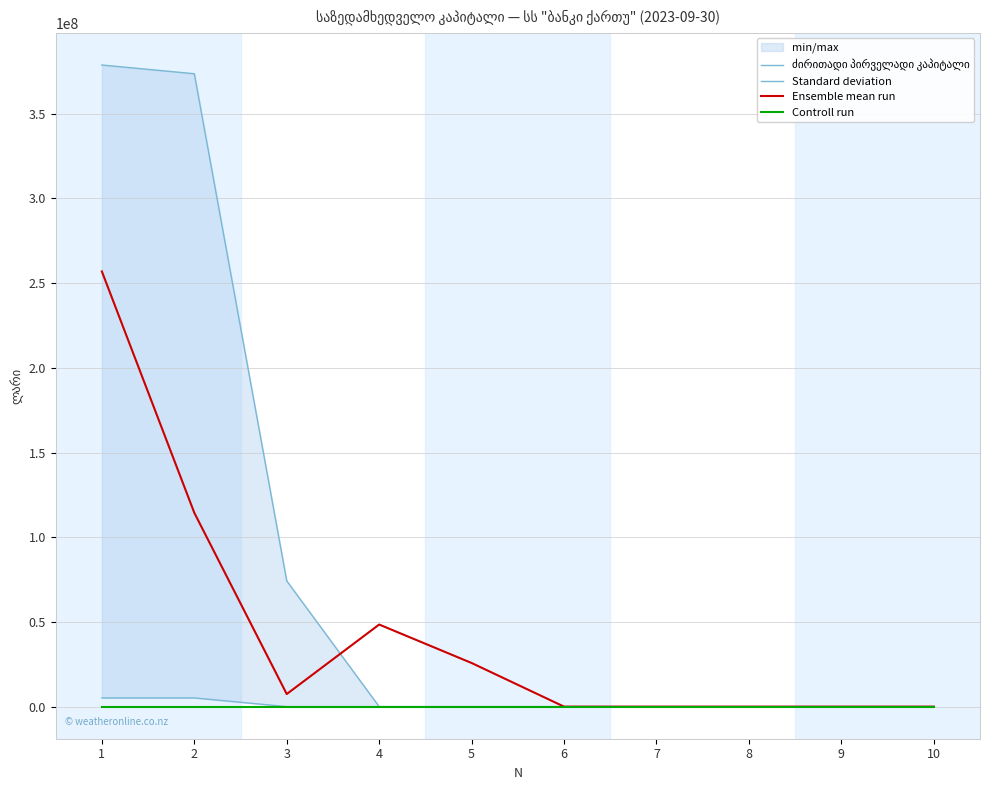

What is the difference between the maximum and minimum values in the ძირითადი პირველადი კაპიტალი series?

378772676.0